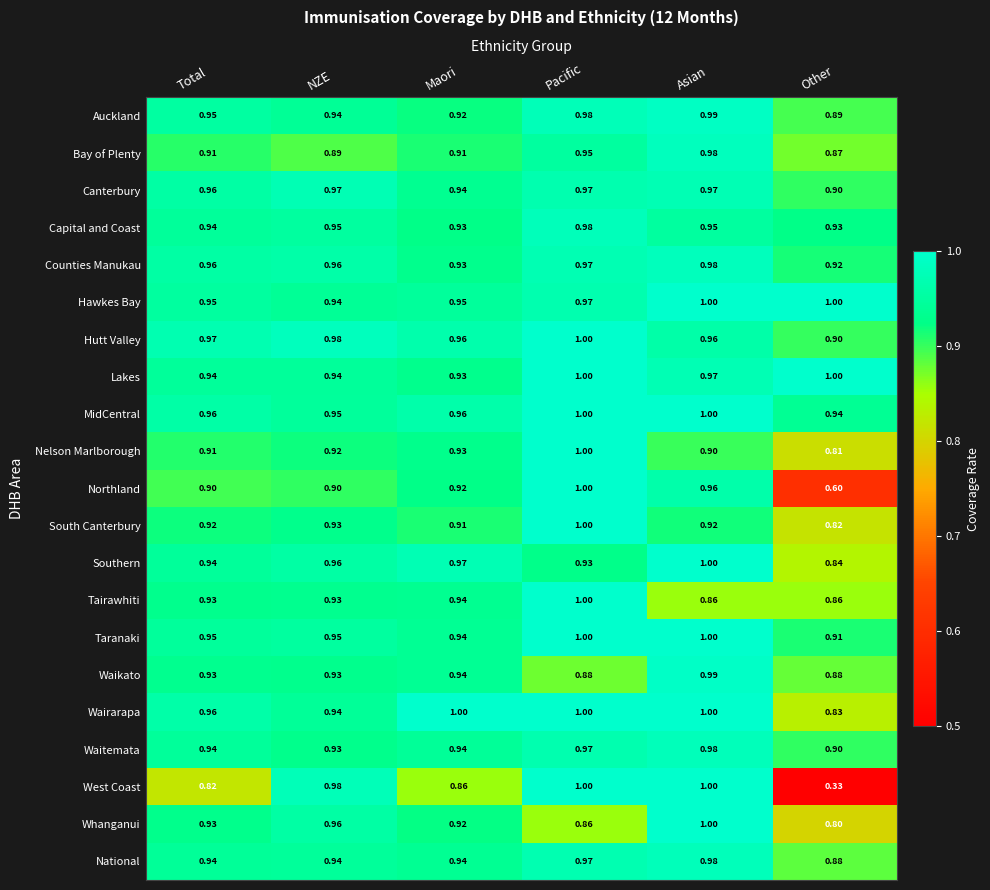

Between Total and Asian, which series saw the biggest shift?

West Coast